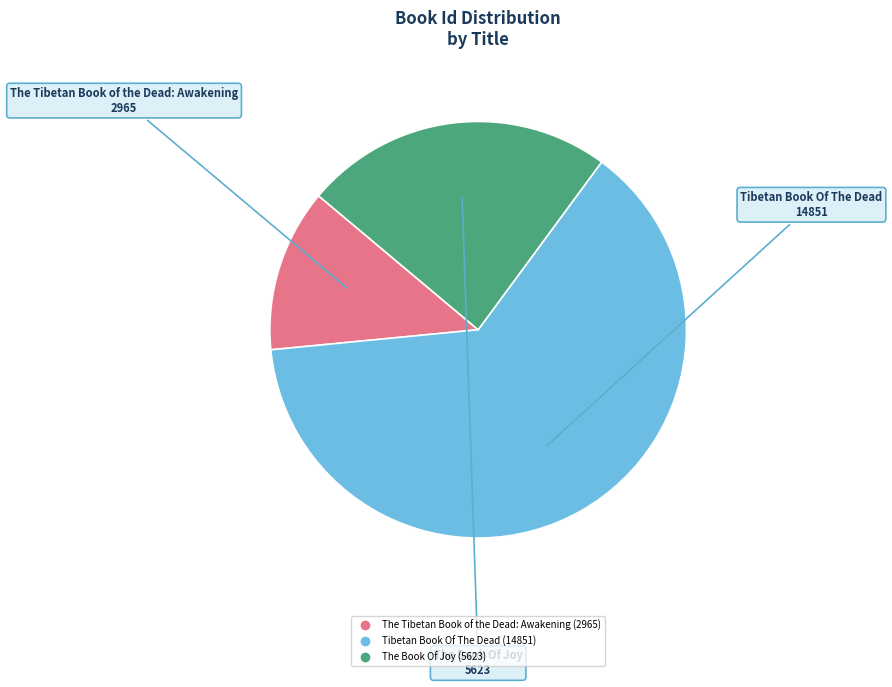

Which category has the smallest portion of the pie?

The Tibetan Book of the Dead: Awakening